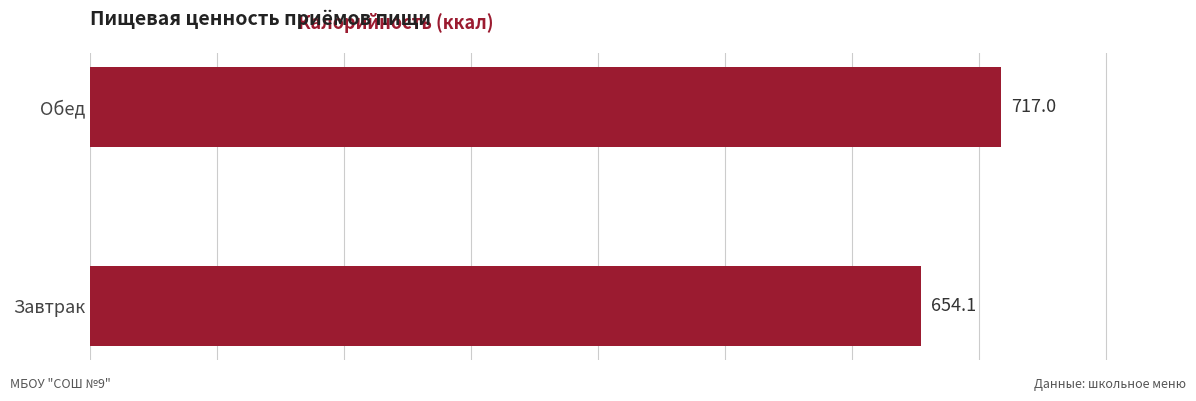

True or false: the data shows 717.0 at Обед.

True